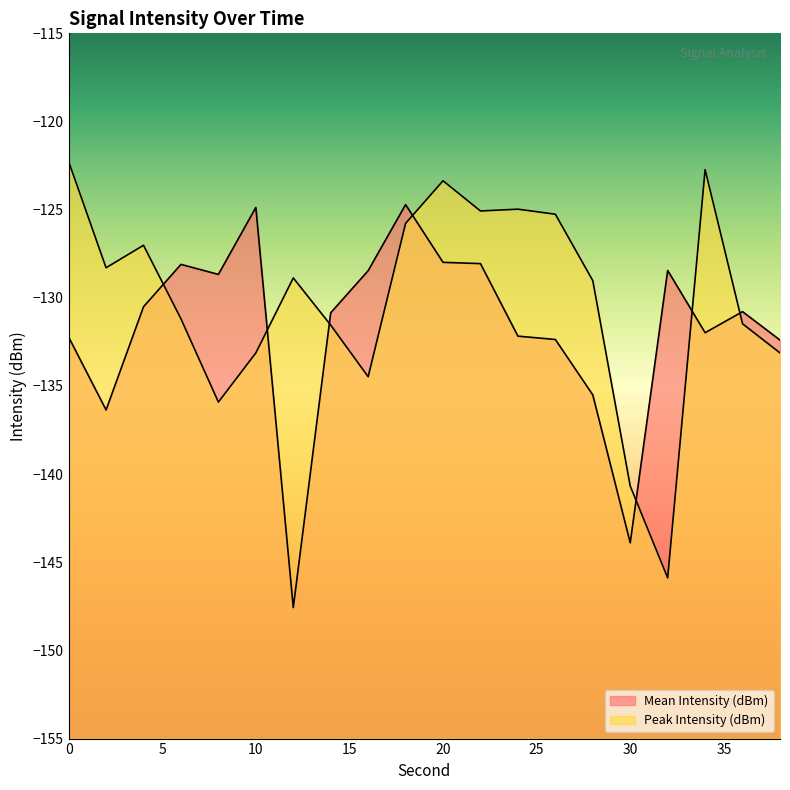

What is the value of the Mean Intensity (dBm) point at the 4th from the left?

-128.1